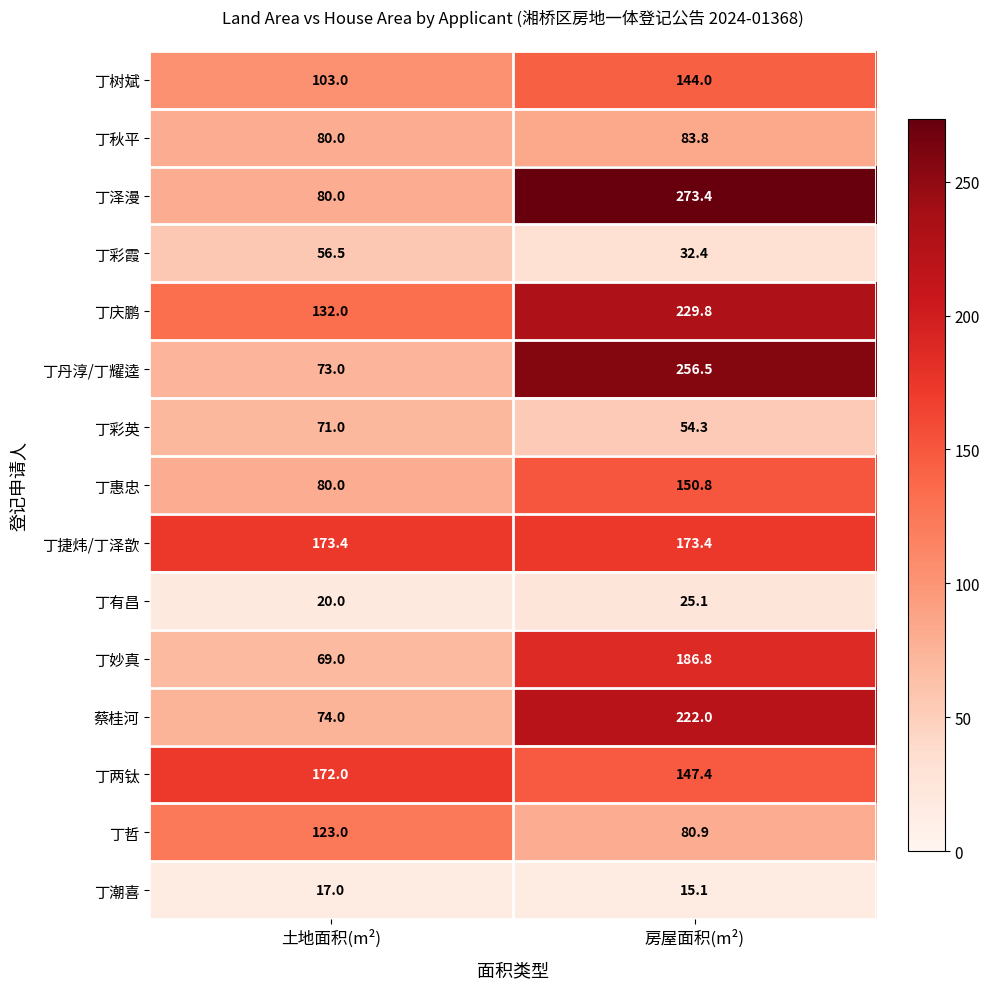

At which category is the sum across all series the highest?

房屋面积(m²)